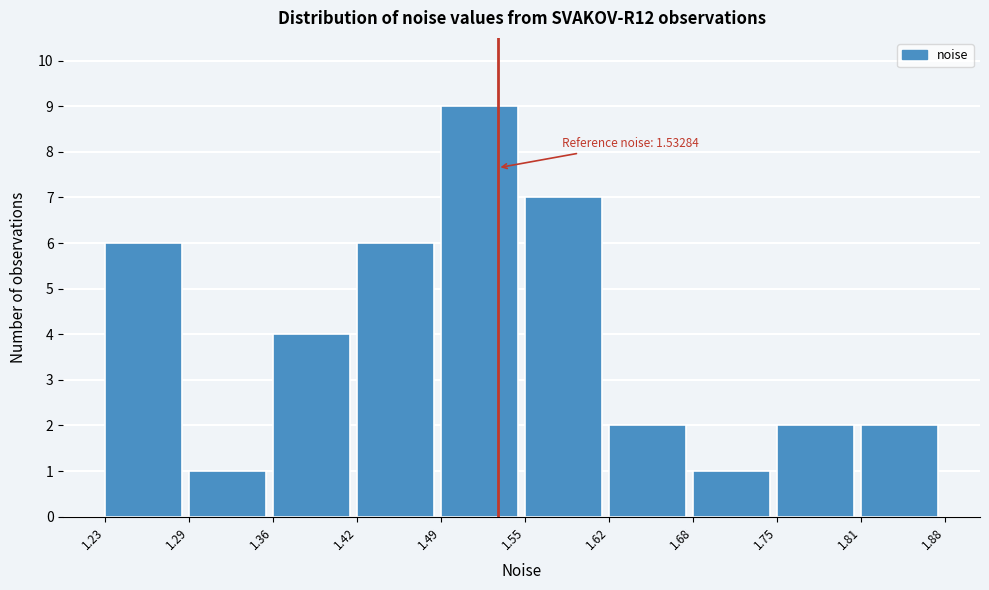

Which range on the x-axis has the tallest bar?

1.49 to 1.55